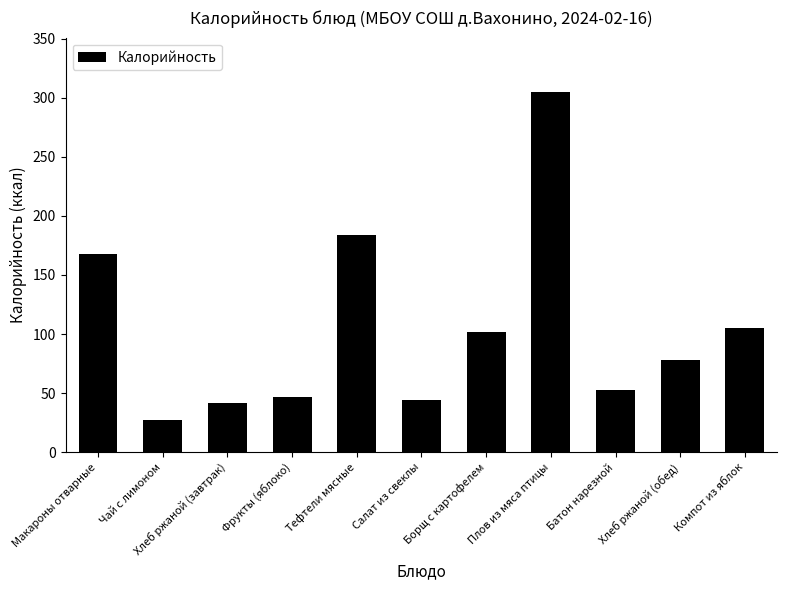

Is it true that the value at Салат из свеклы is 9?

False